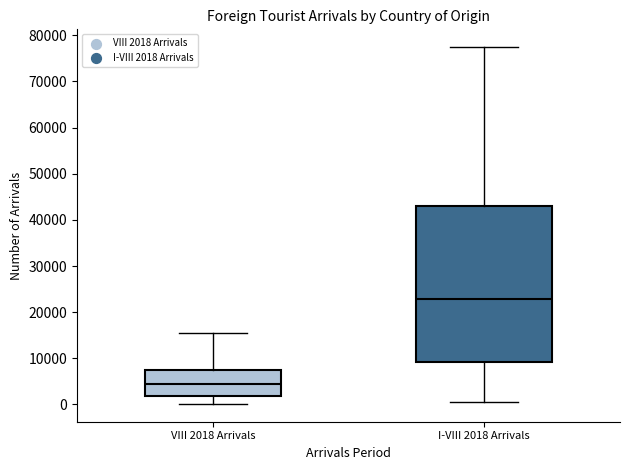

Reading left to right, transcribe this box plot: for each box, give where its median line is, the range the box spans, and where its two whiskers end, as read against the y-axis. The values are not printed on the chart, so give them approximately, as read against the axis.

VIII 2018 Arrivals: median 5000, box 2000 to 8000, whiskers 0 to 15000
I-VIII 2018 Arrivals: median 23000, box 9000 to 43000, whiskers 1000 to 77000